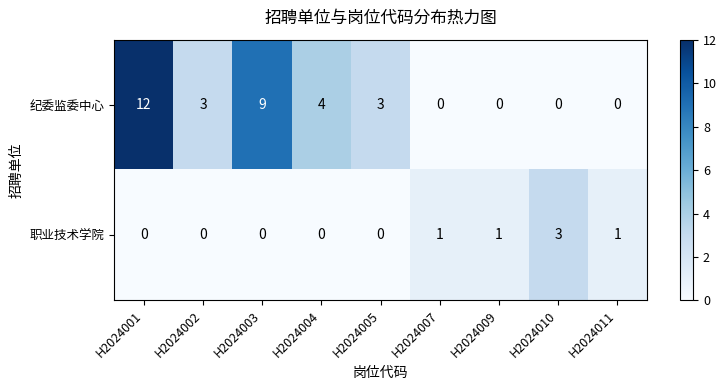

Reading left to right, what are all the values shown in this chart?

纪委监委中心: H2024001=12	H2024002=3	H2024003=9	H2024004=4	H2024005=3	H2024007=0	H2024009=0	H2024010=0	H2024011=0
职业技术学院: H2024001=0	H2024002=0	H2024003=0	H2024004=0	H2024005=0	H2024007=1	H2024009=1	H2024010=3	H2024011=1